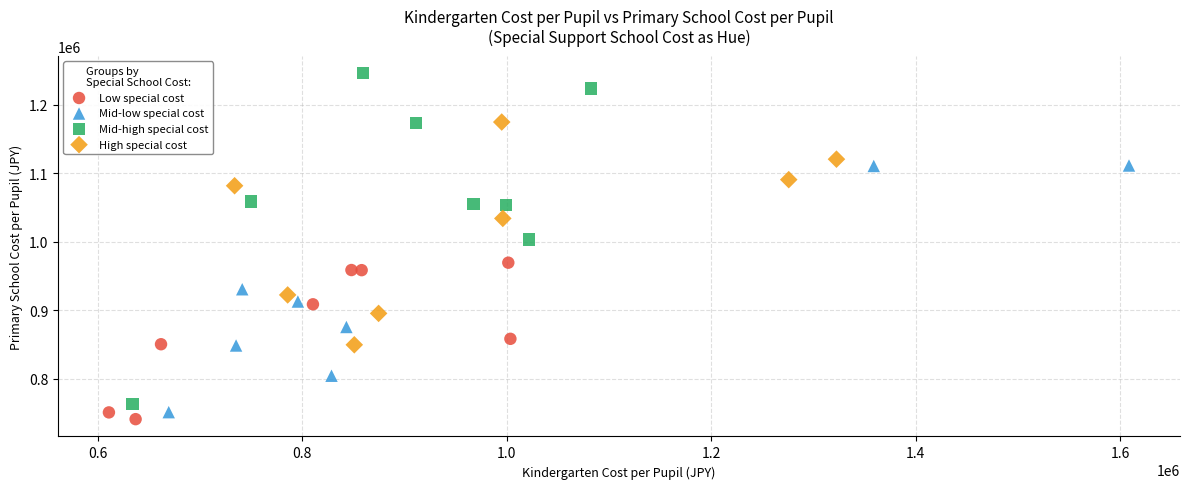

Which series reaches the maximum Y coordinate?

Mid-high special cost